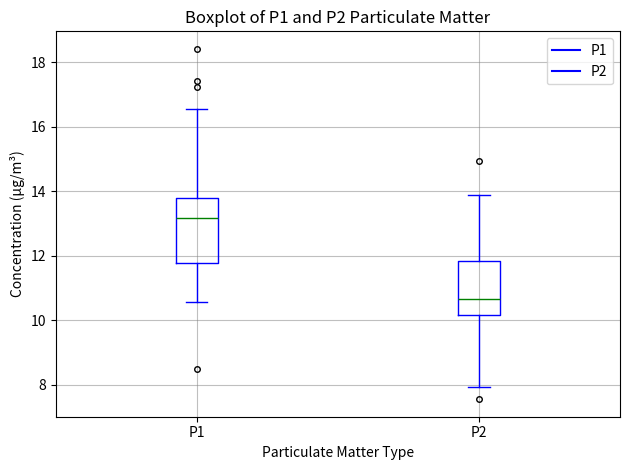

Where does the upper whisker of the box for P2 end on the y-axis? The values are not printed on the chart, so give them approximately, as read against the axis.

14.0